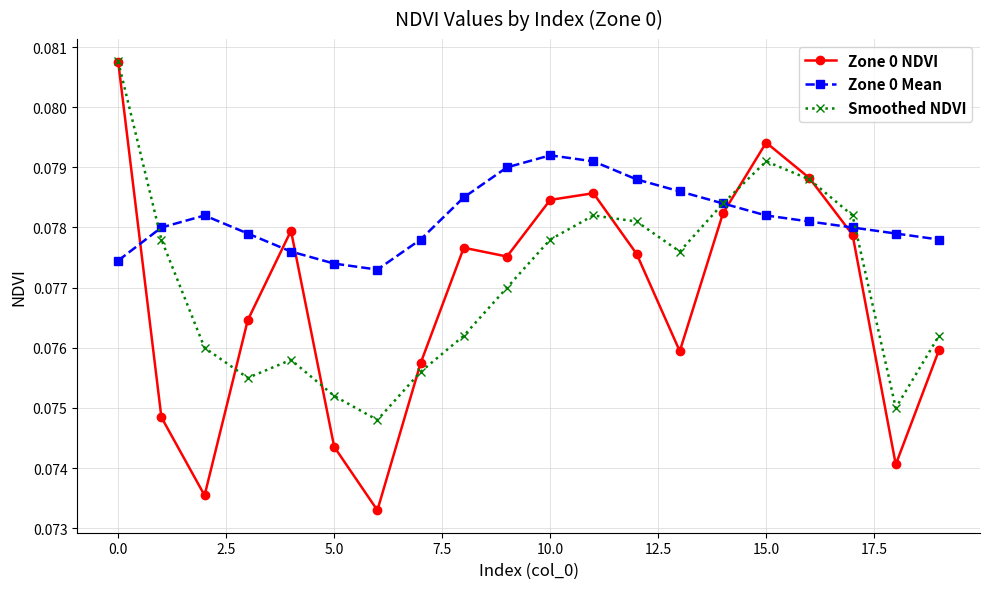

Which series has the largest range (max minus min)?

Zone 0 NDVI